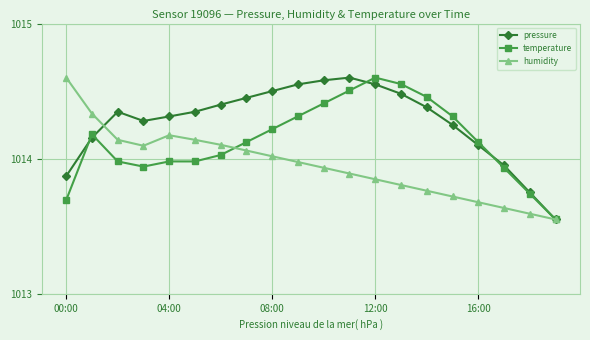

Which series has the largest total across all categories?

pressure